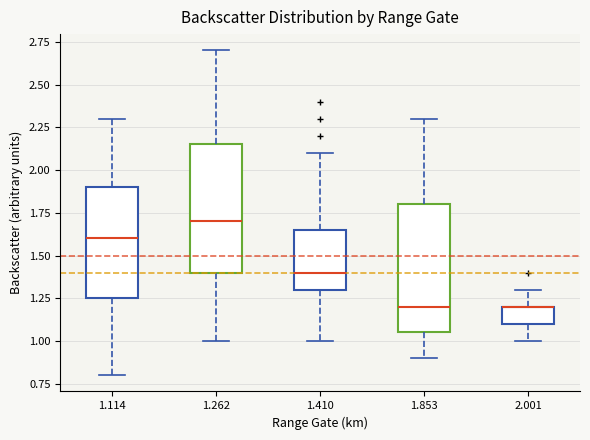

Reading left to right, transcribe this box plot: for each box, give where its median line is, the range the box spans, and where its two whiskers end, as read against the y-axis. The values are not printed on the chart, so give them approximately, as read against the axis.

1.114: median 1.60, box 1.25 to 1.90, whiskers 0.80 to 2.30
1.262: median 1.70, box 1.40 to 2.15, whiskers 1.00 to 2.70
1.410: median 1.40, box 1.30 to 1.65, whiskers 1.00 to 2.10
1.853: median 1.20, box 1.05 to 1.80, whiskers 0.90 to 2.30
2.001: median 1.20 (drawn on the box's upper edge), box 1.10 to 1.20, whiskers 1.00 to 1.30